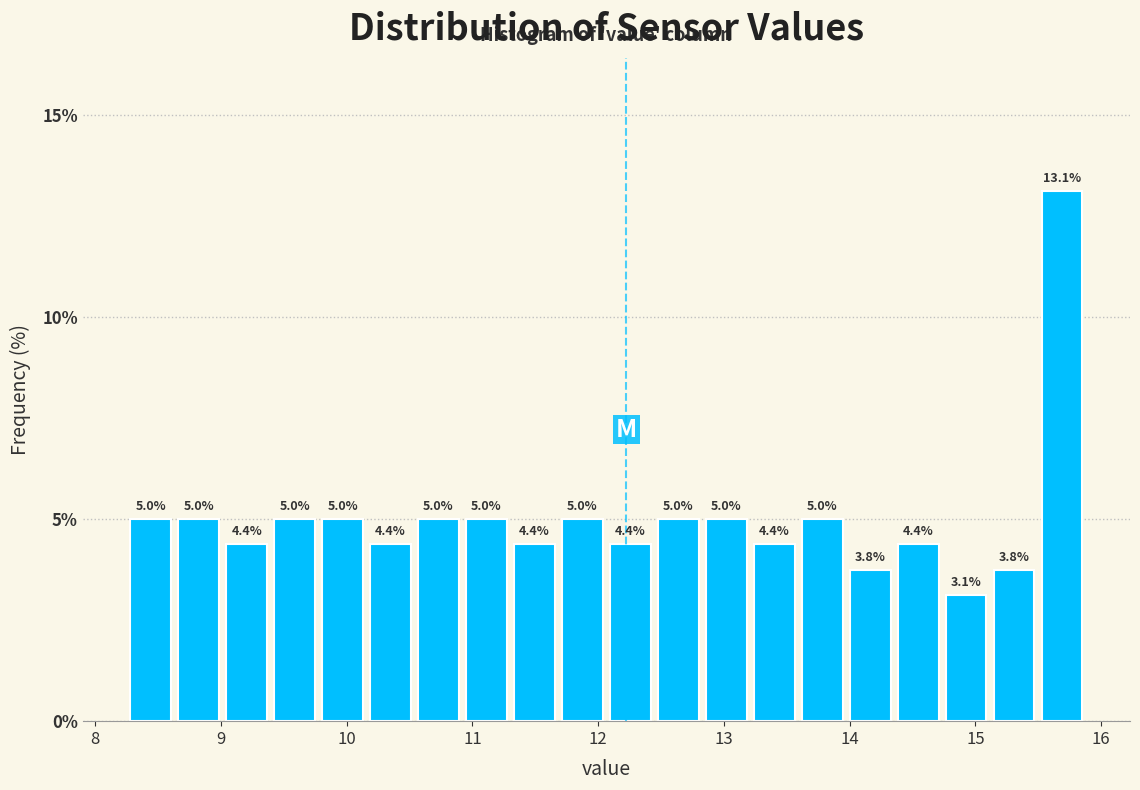

Read against the x-axis, roughly where is the centre of the tallest bar?

15.7